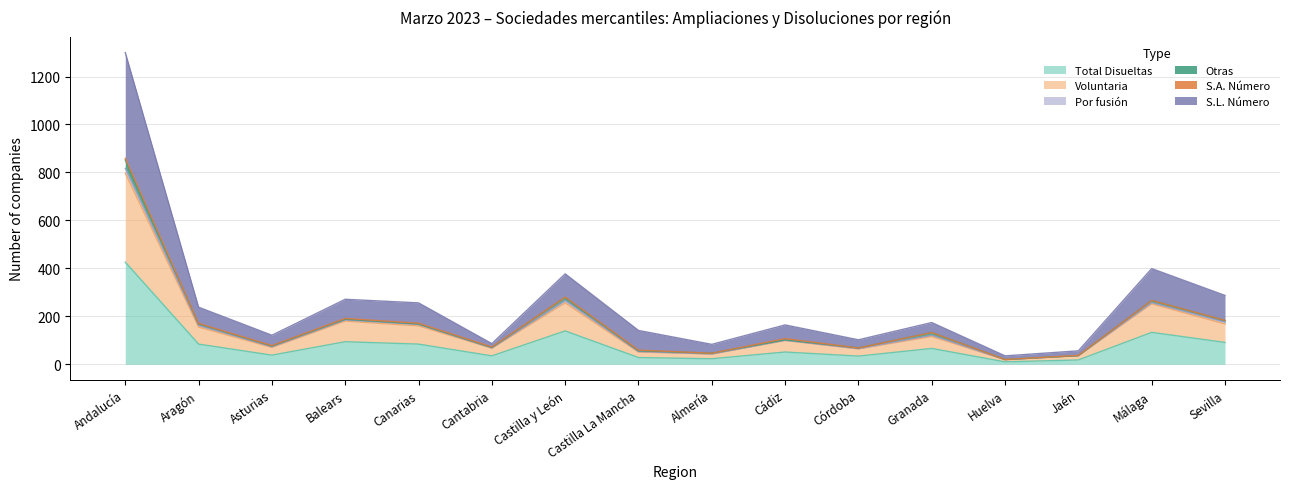

How many values in the Total Disueltas series are below 66?

8